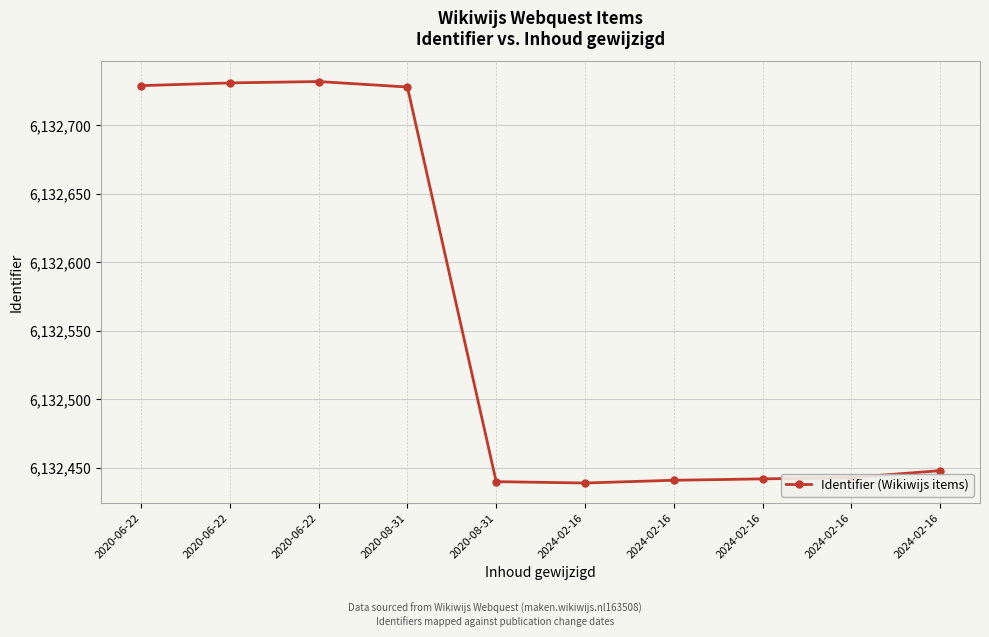

How many lines are shown in the chart?

1